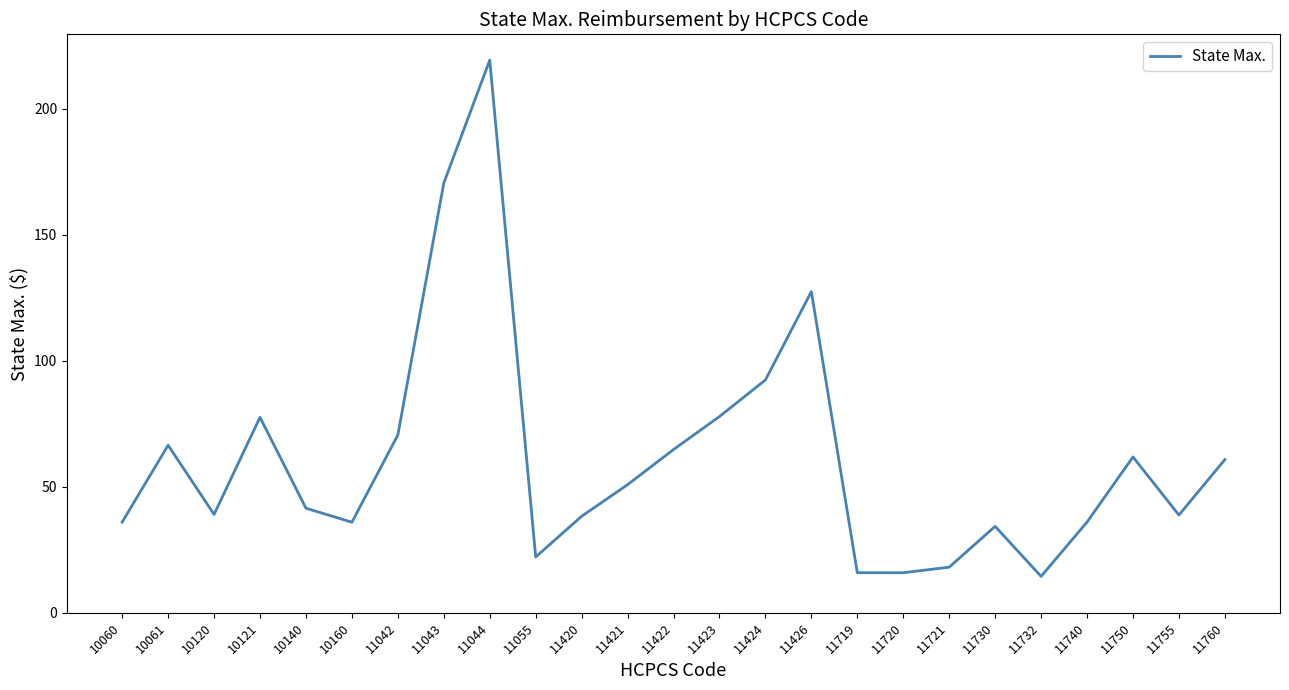

What is the difference between the maximum and minimum values?

204.9